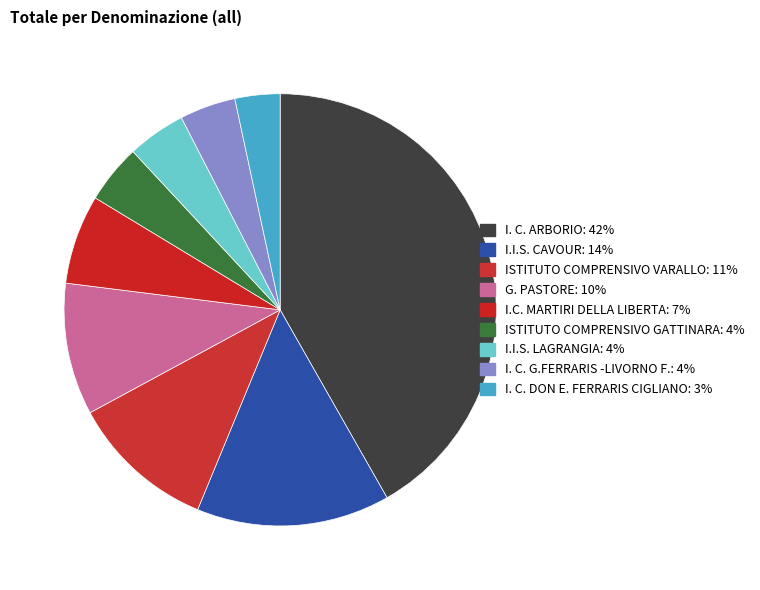

How many segments does this pie chart have?

9